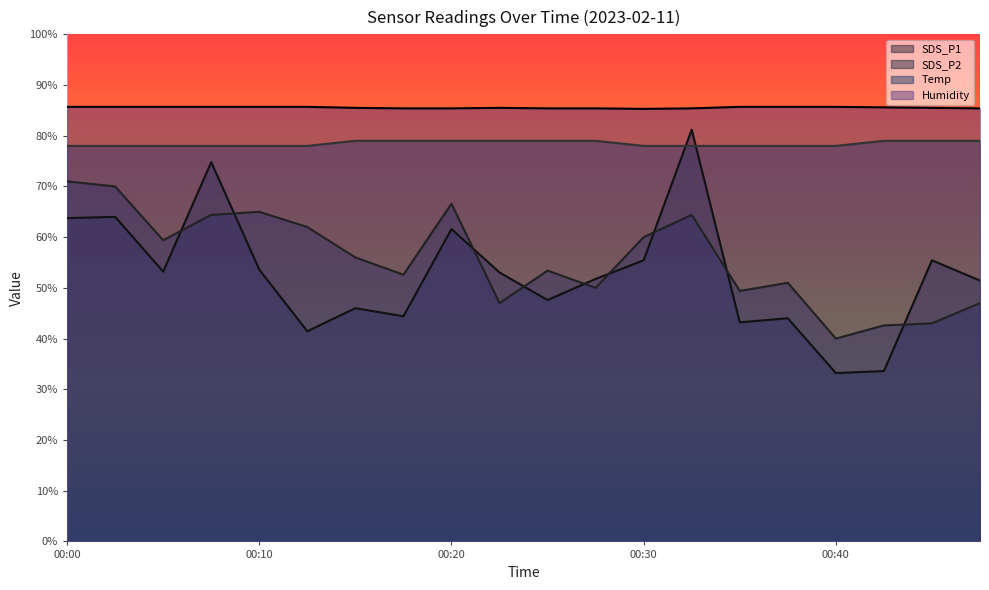

What is the sum of the SDS_P2 values at 00:35 and 00:47?

96.4